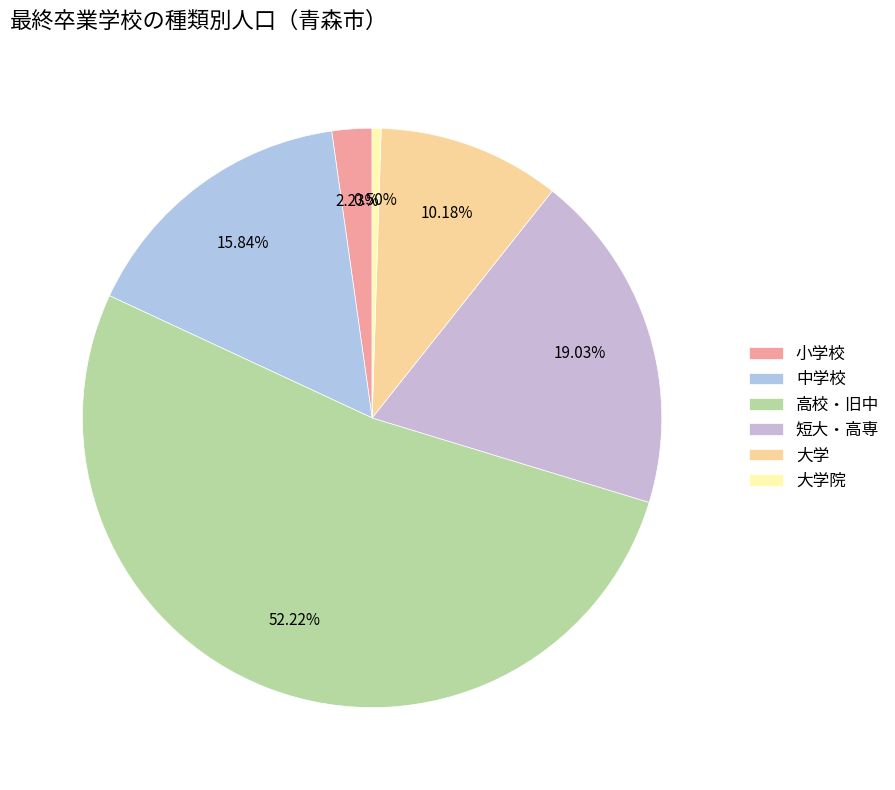

What is the smallest slice in the pie chart?

大学院